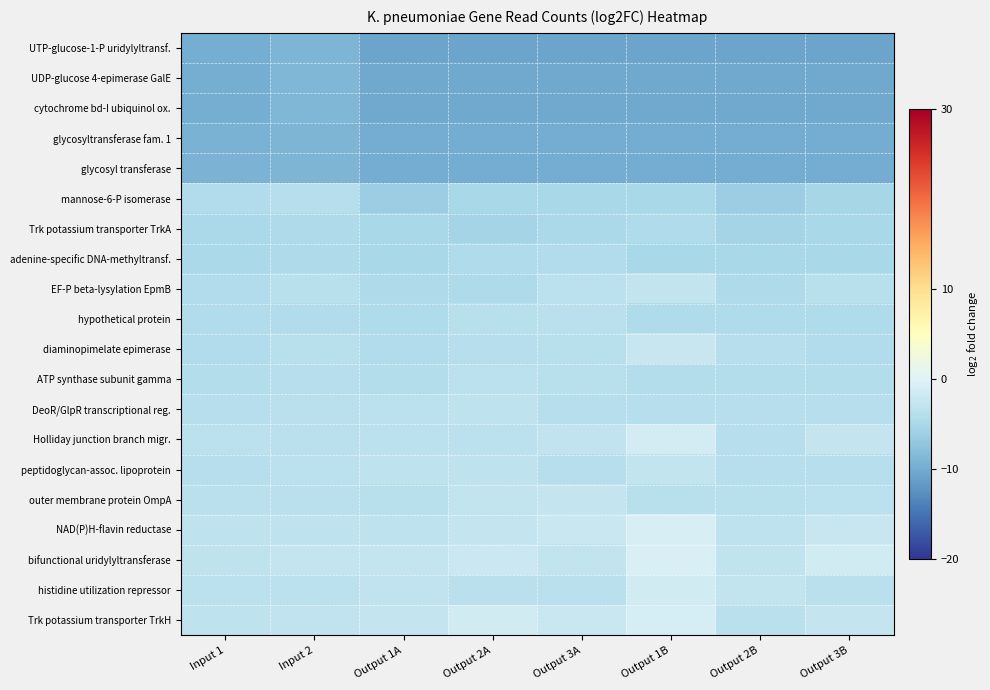

Which category has the lowest value across all series?

Output 1A